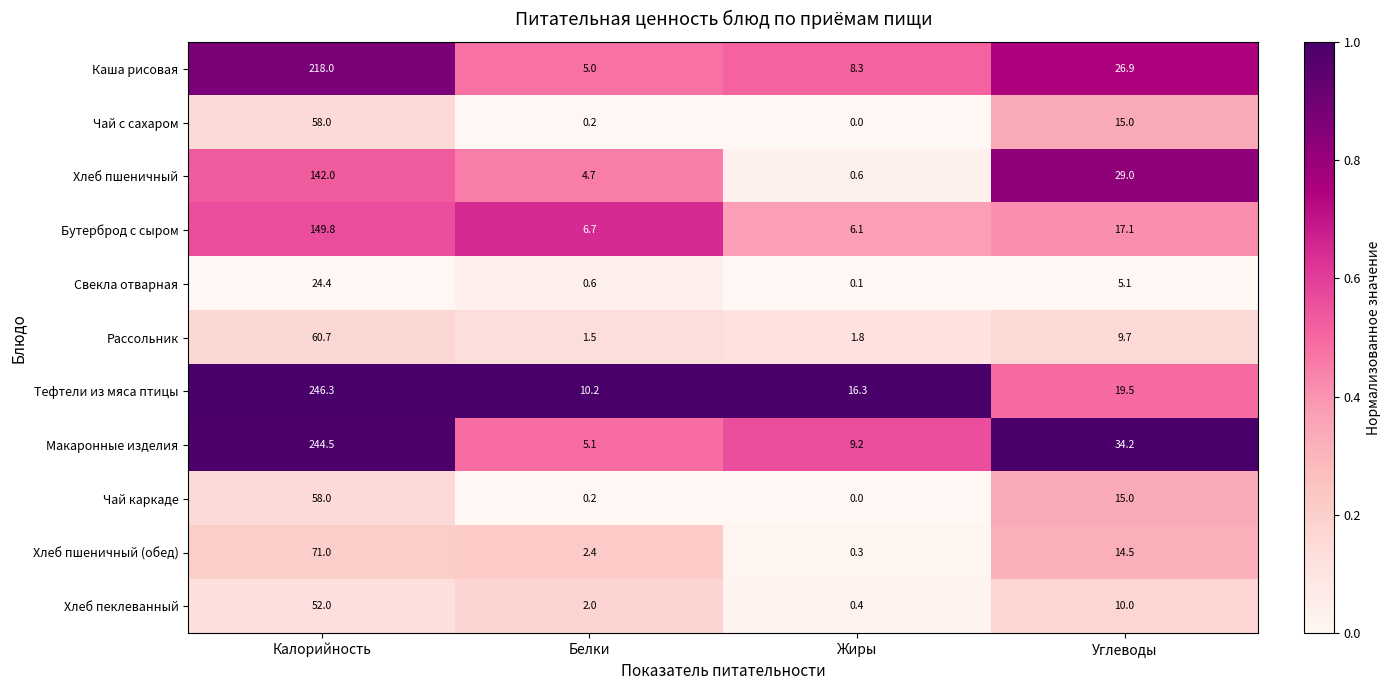

Rank the categories by Чай с сахаром value from highest to lowest.

Калорийность, Углеводы, Белки, Жиры